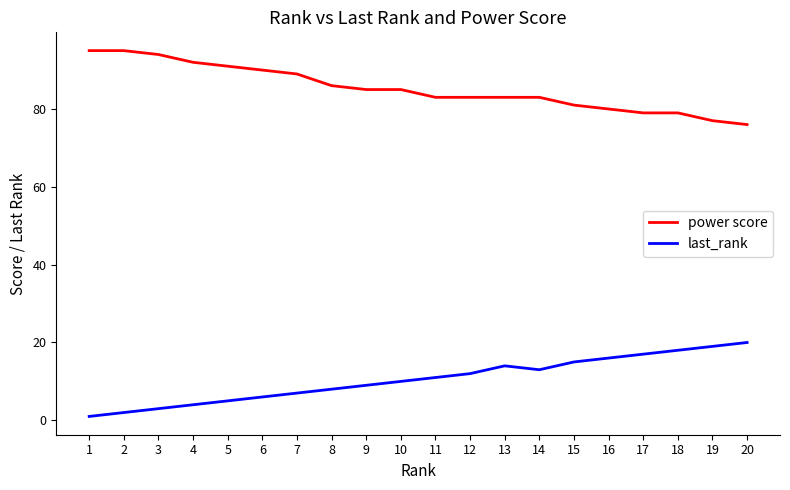

Reading right to left, extract all data points from this chart.

power score: 20=76	19=77	18=79	17=79	16=80	15=81	14=83	13=83	12=83	11=83	10=85	9=85	8=86	7=89	6=90	5=91	4=92	3=94	2=95	1=95
last_rank: 20=20	19=19	18=18	17=17	16=16	15=15	14=13	13=14	12=12	11=11	10=10	9=9	8=8	7=7	6=6	5=5	4=4	3=3	2=2	1=1